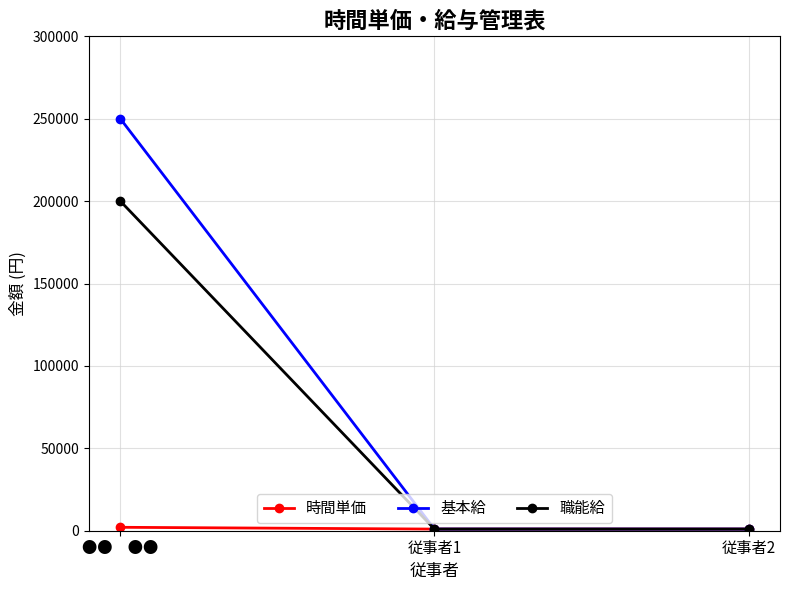

What is the label of the 3rd point from the left?

従事者2